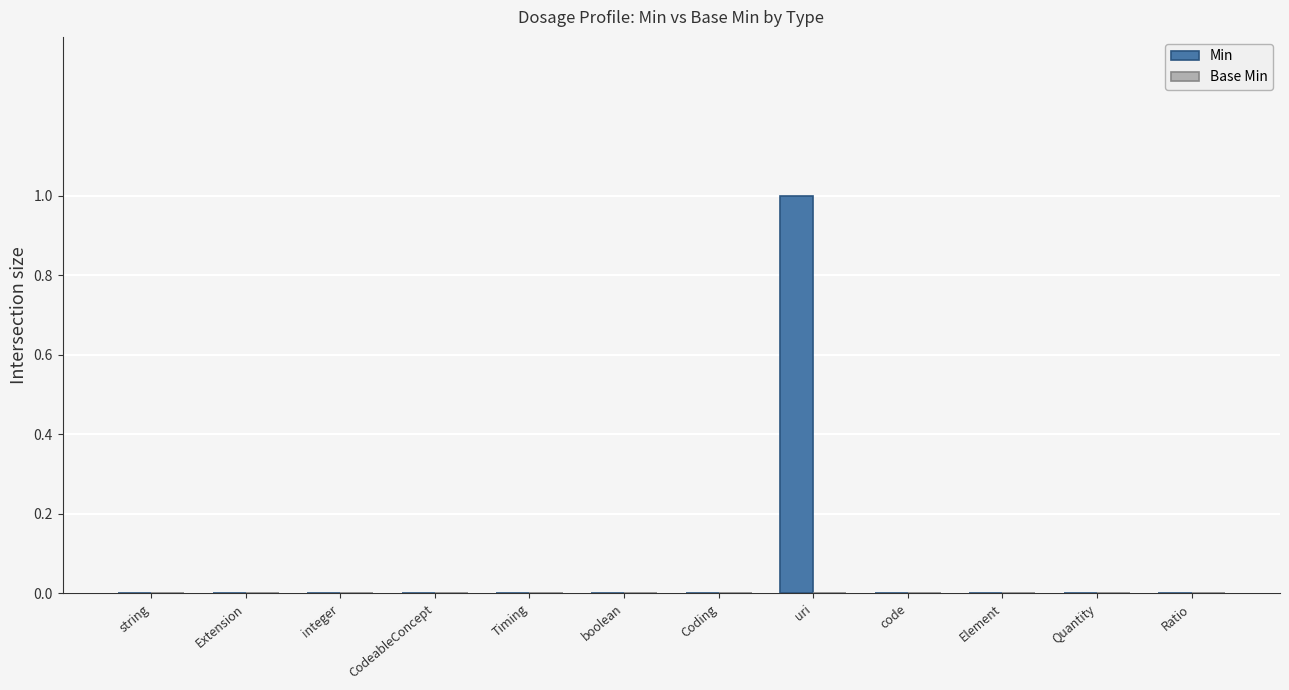

The chart shows a value of -1 at Quantity. True or false?

False